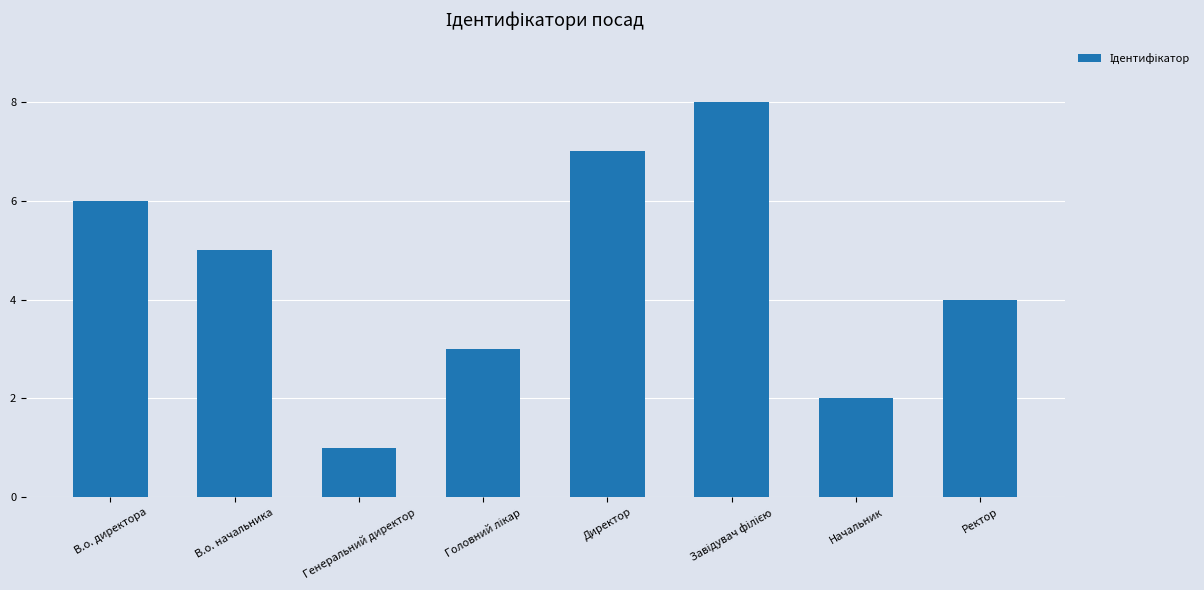

What is the difference between the maximum and minimum values?

7